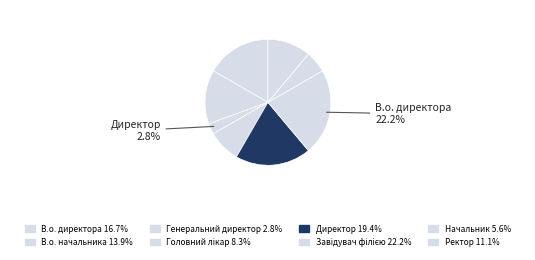

What is the ratio of the value at Генеральний директор to the value at Начальник?

0.5